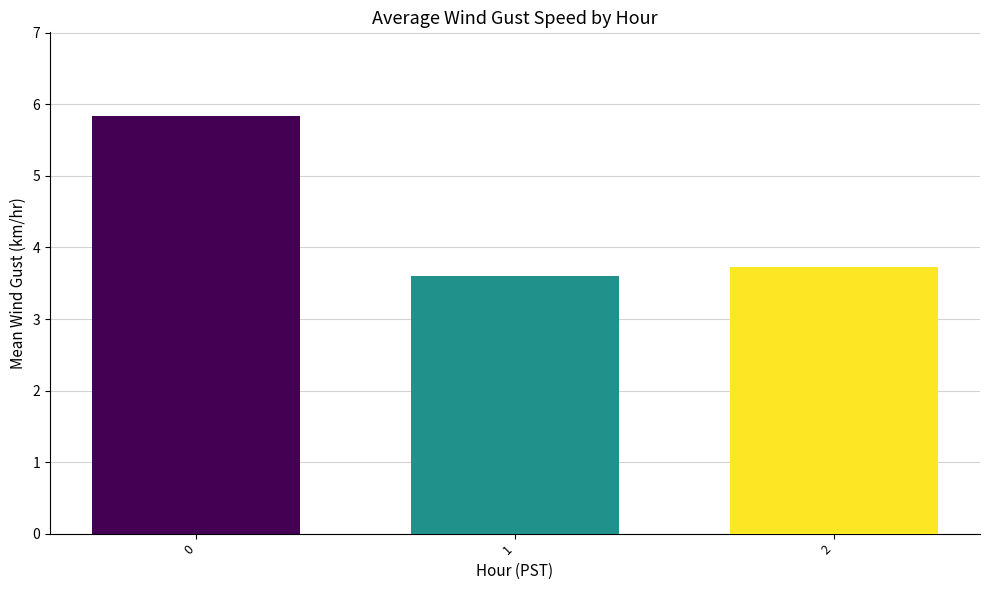

What is the value of the 2nd bar from the left?

3.6